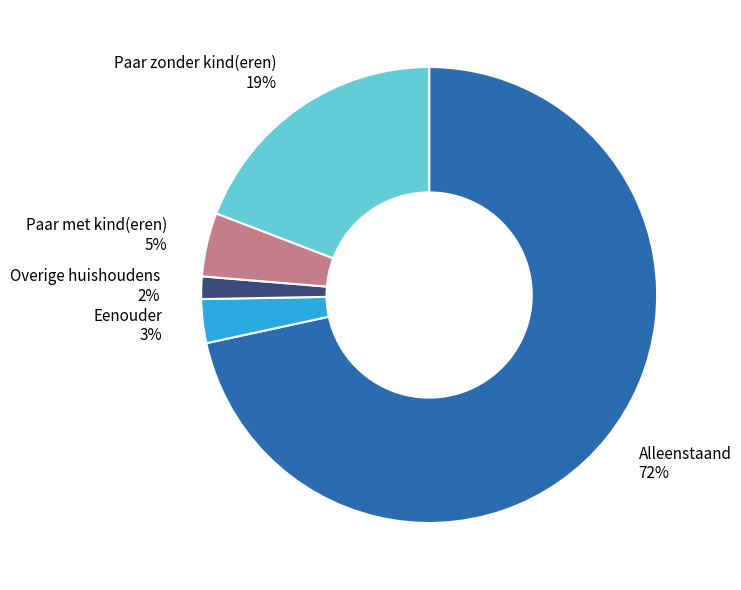

What percentage is the Overige huishoudens slice, to the nearest percent?

2%